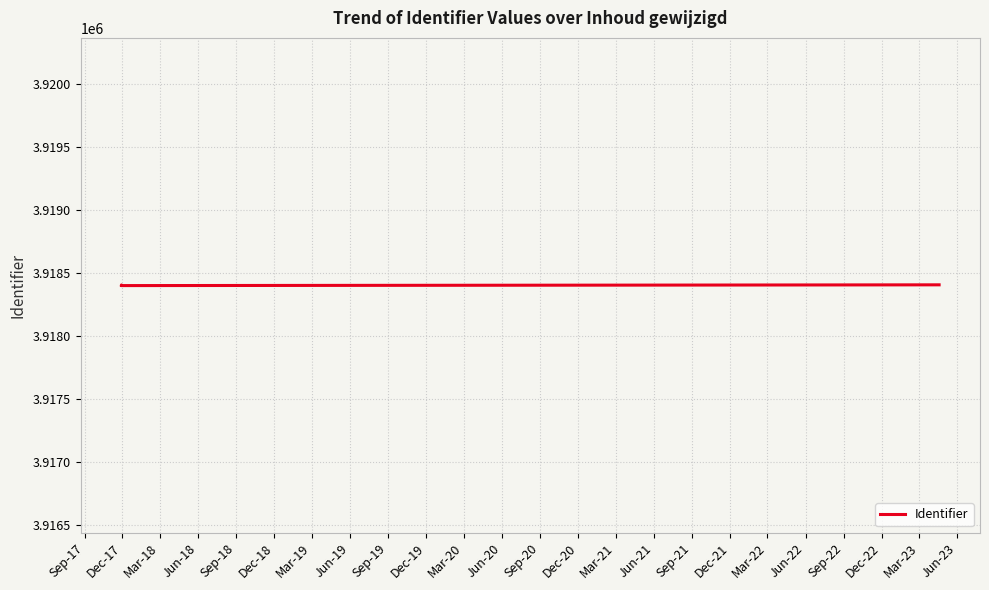

What is the sum of all values?

23510405